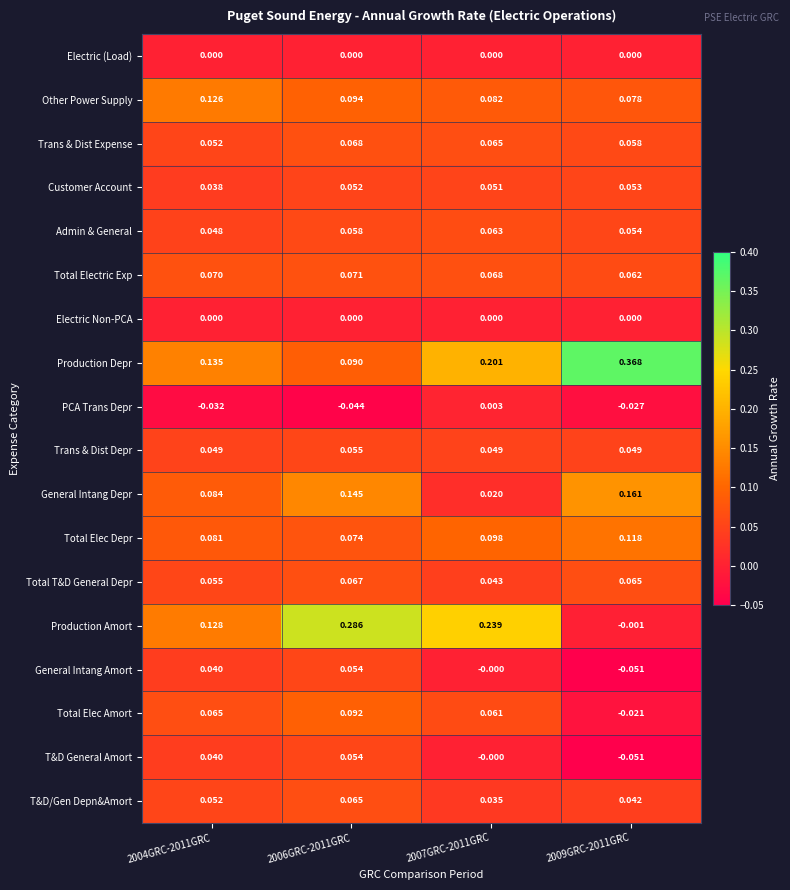

Which series has the largest range (max minus min)?

Production Amort